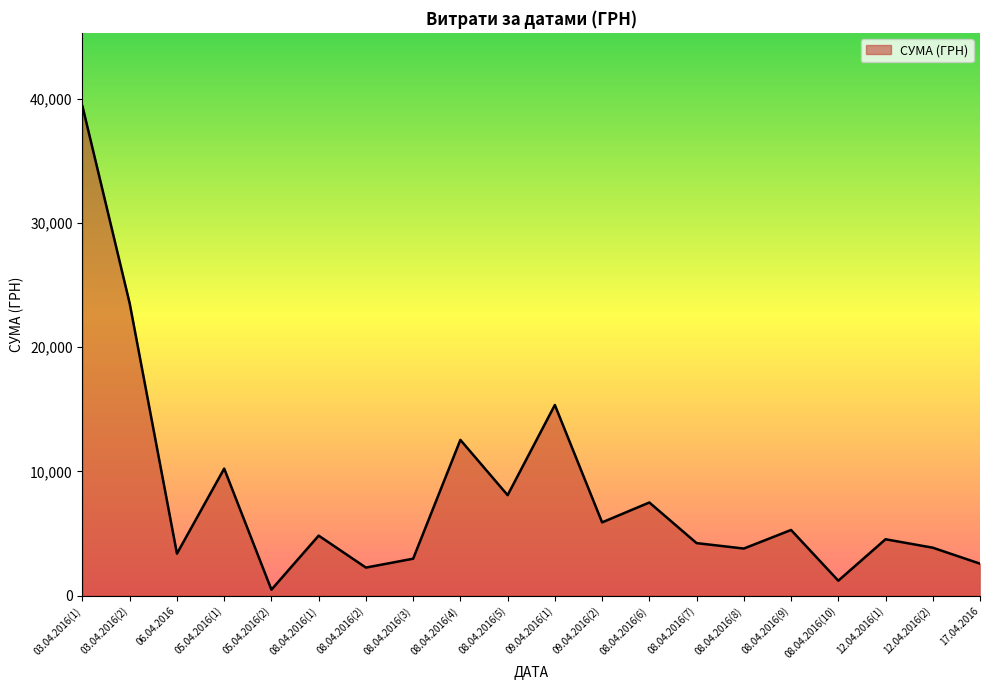

True or false: the data has more than 2 interior local peaks.

True